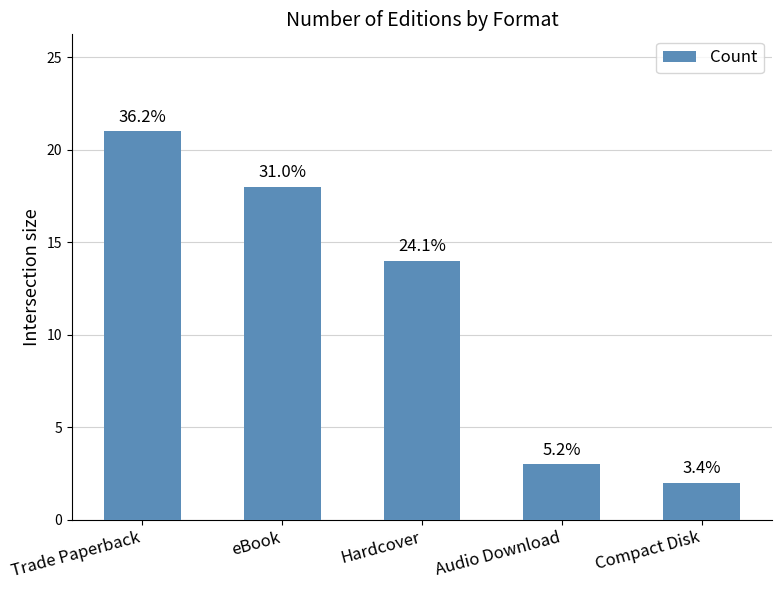

Reading right to left, list all the values displayed in this chart.

2	3	14	18	21